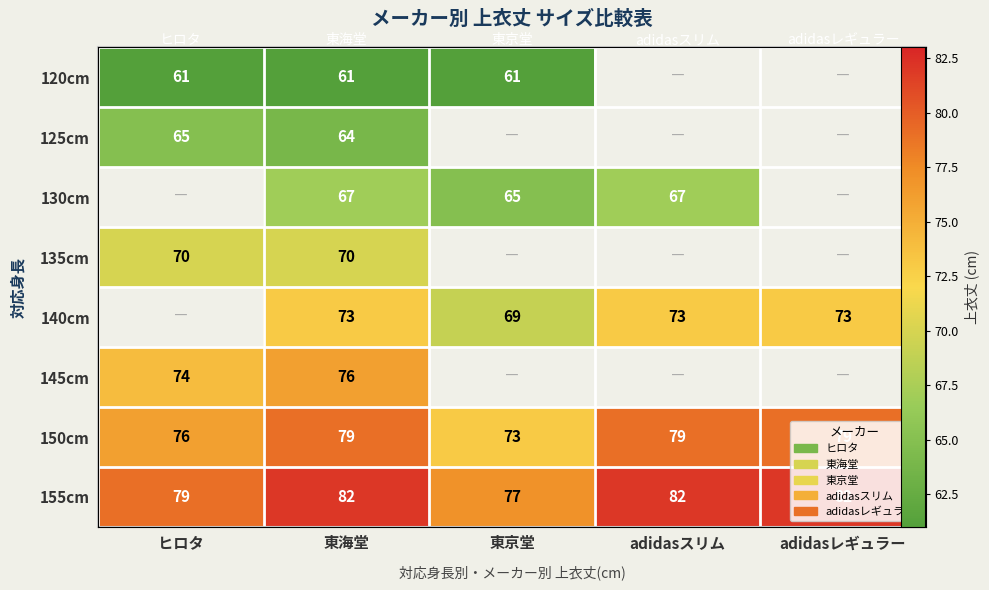

Is the value of 155cm at 東海堂 greater than the value of 140cm at adidasレギュラー?

Yes